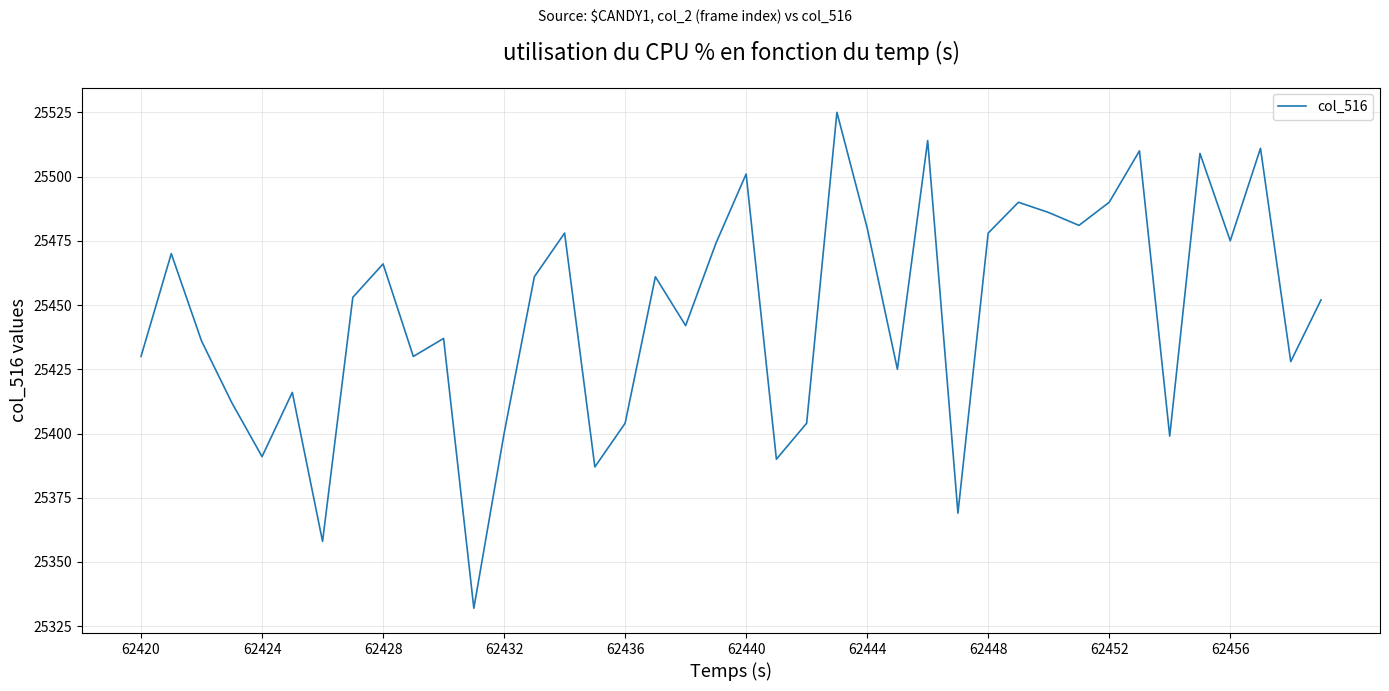

What is the average value?

25446